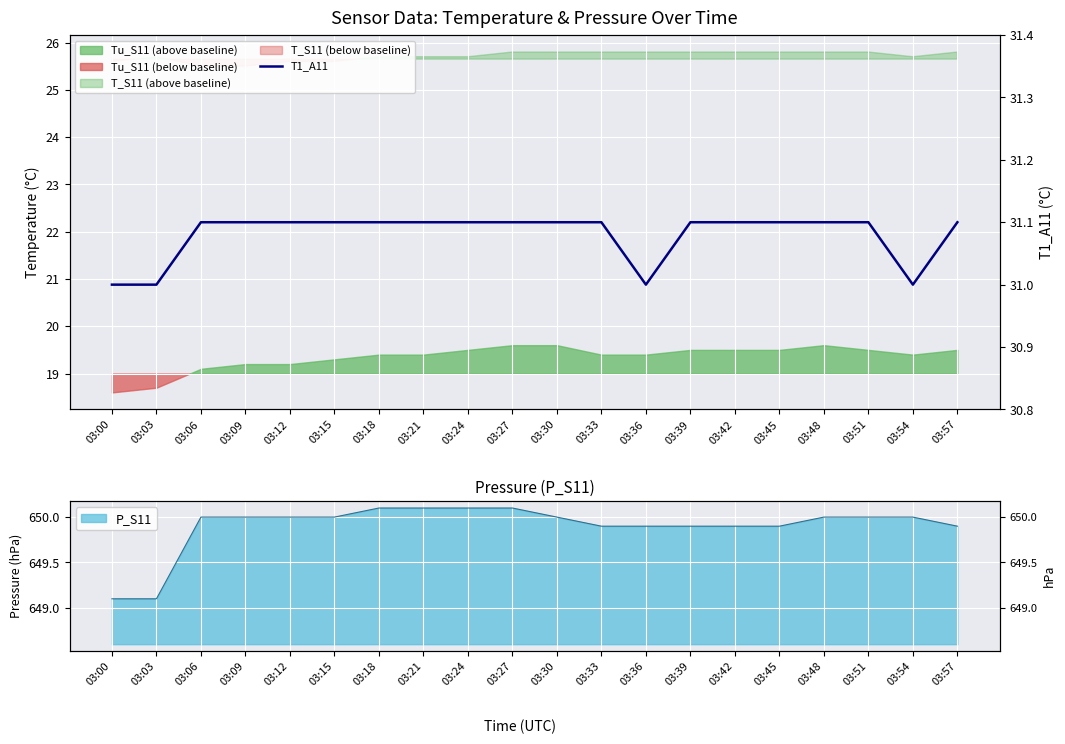

The chart shows a value of 31.1 at 03:30. True or false?

True